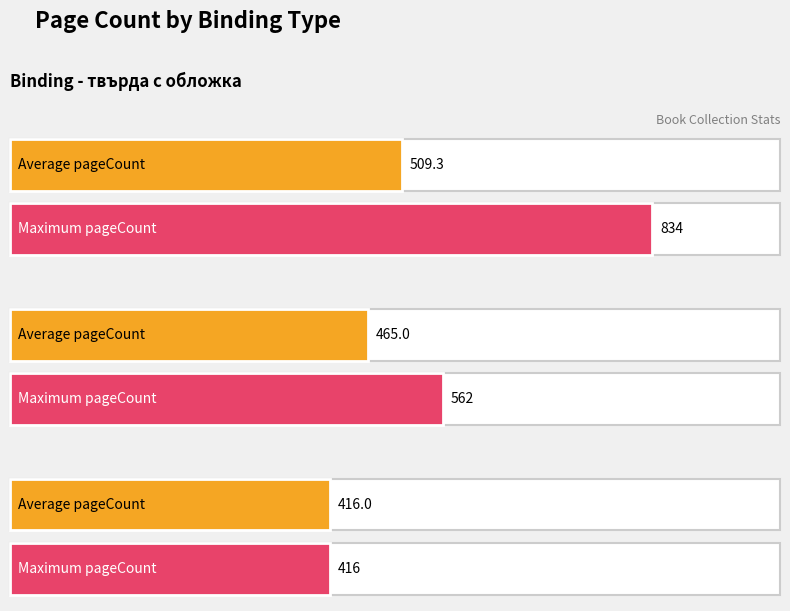

What is the highest value of the Max pageCount series?

834